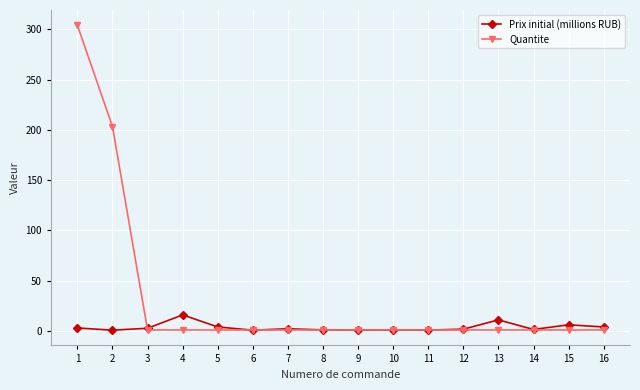

The Prix initial (millions RUB) series shows 11.0 at 13. True or false?

True